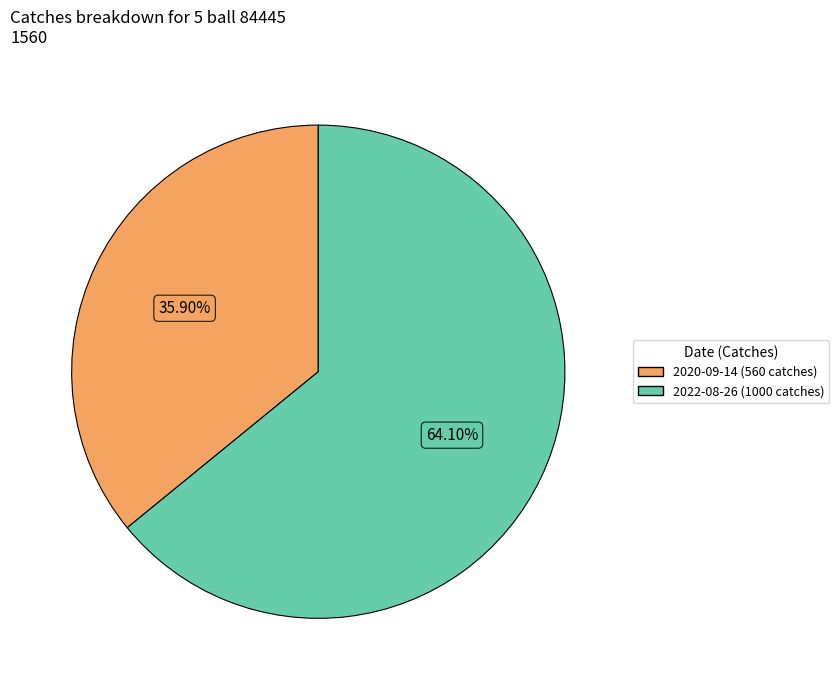

To the nearest percent, what is the difference between the 2022-08-26 (1000 catches) and 2020-09-14 (560 catches) slice percentages?

28%